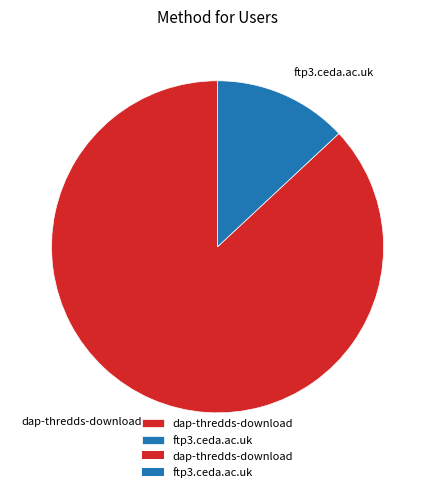

Combined, do dap-thredds-download and ftp3.ceda.ac.uk account for over 50%?

Yes